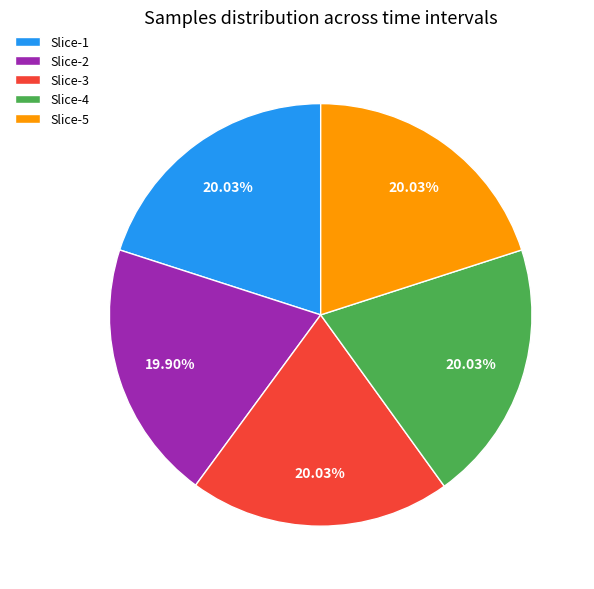

Approximately how many times larger is the value at Slice-5 compared to Slice-4?

1.0